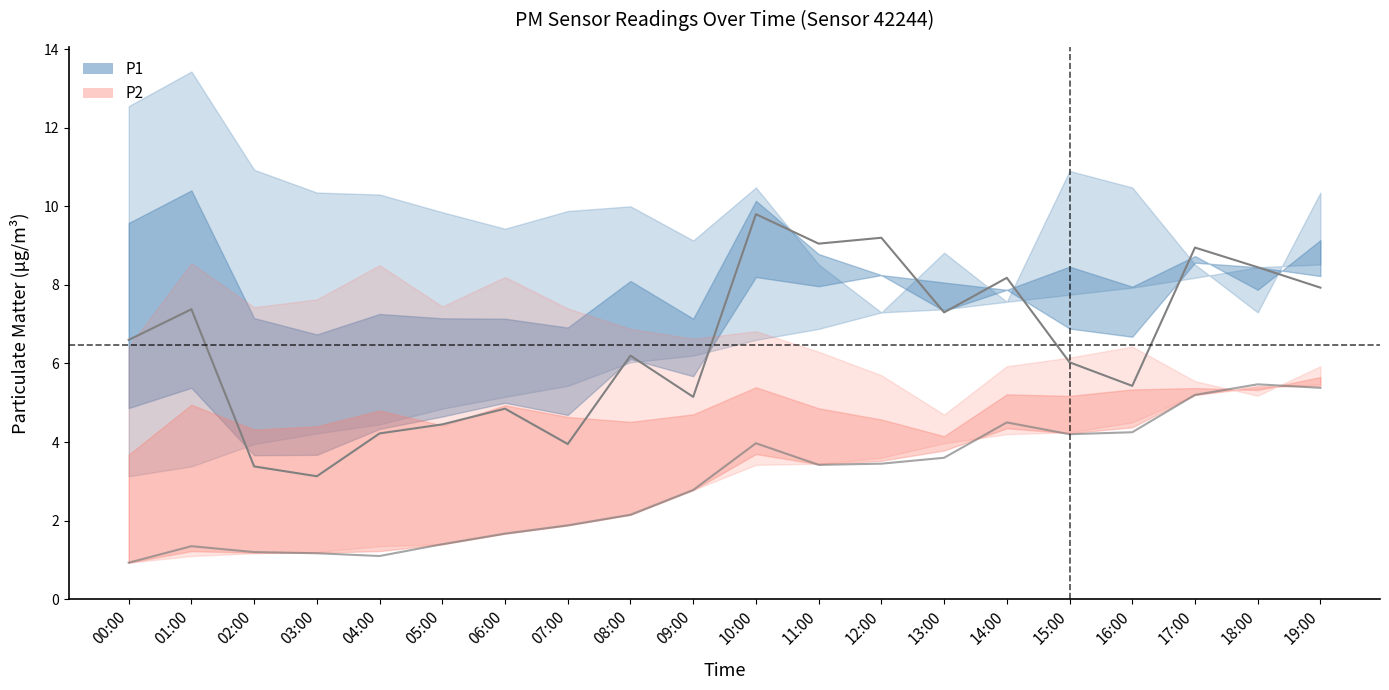

What is the label of the 19th point from the right?

01:00